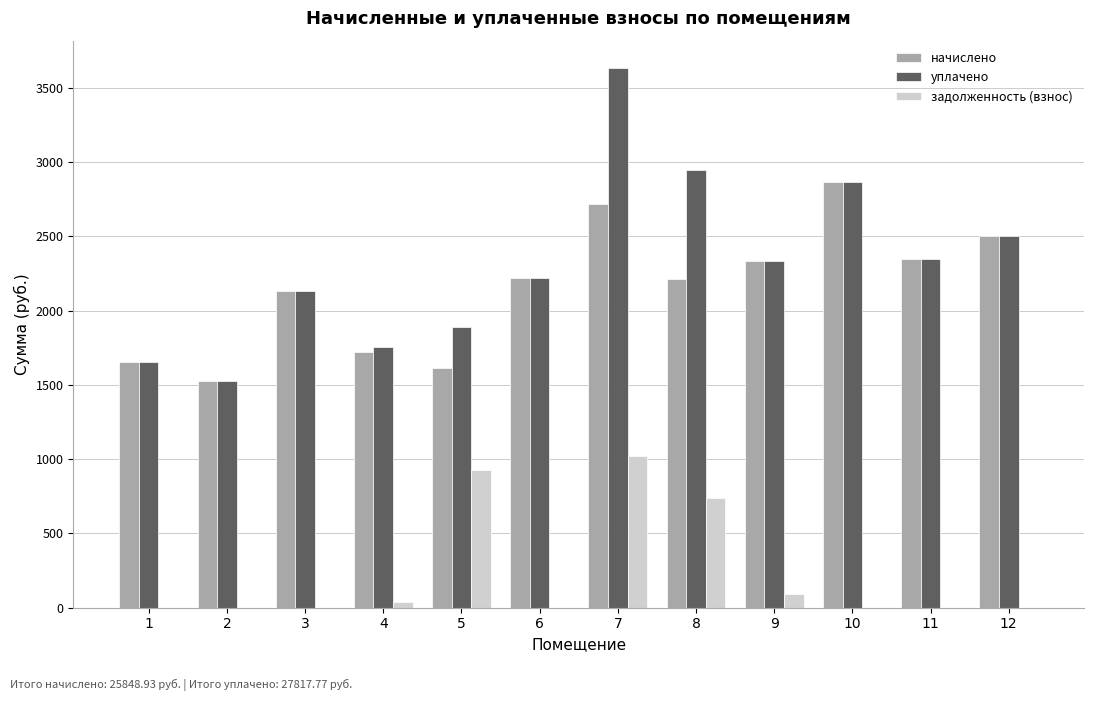

What is the greatest value displayed?

3636.2